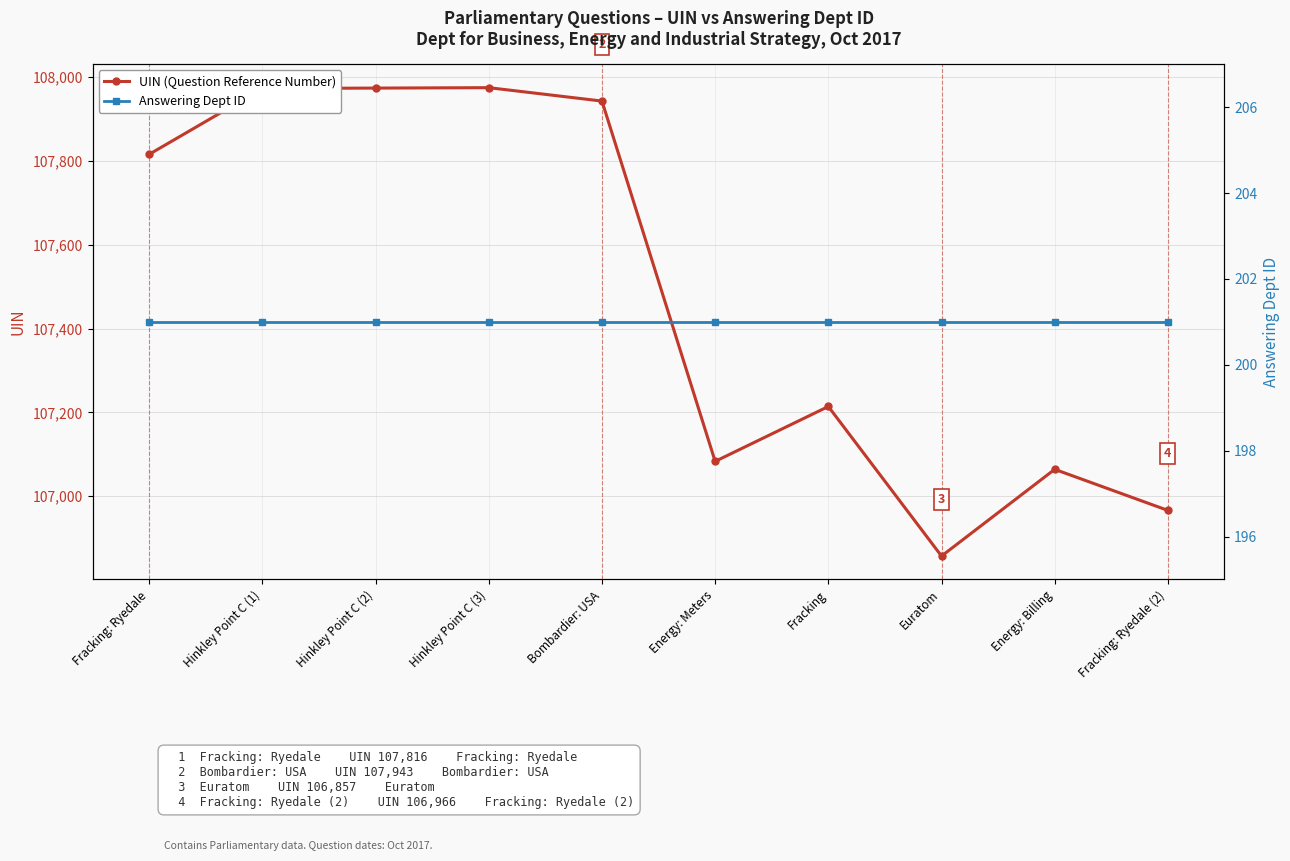

The value of UIN (Question Reference Number) at Energy: Billing is 182860. True or false?

False